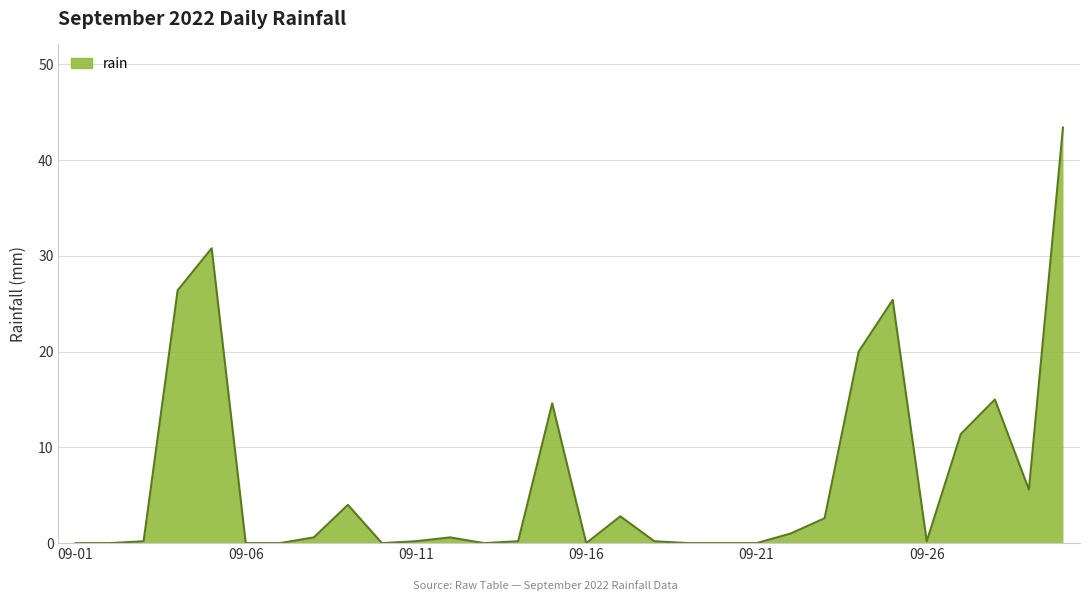

What is the difference between the maximum and minimum values?

43.4